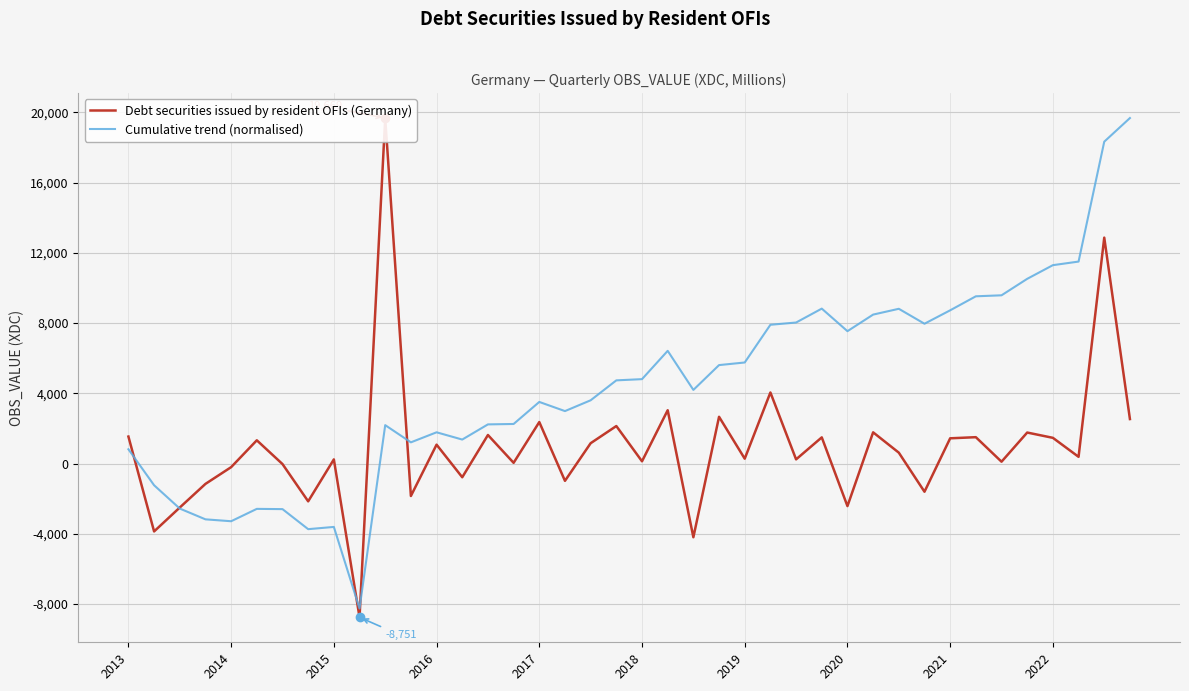

Which series ends up on top after the final intersection of Cumulative trend (normalised) and Debt securities issued by resident OFIs (Germany)?

Cumulative trend (normalised)